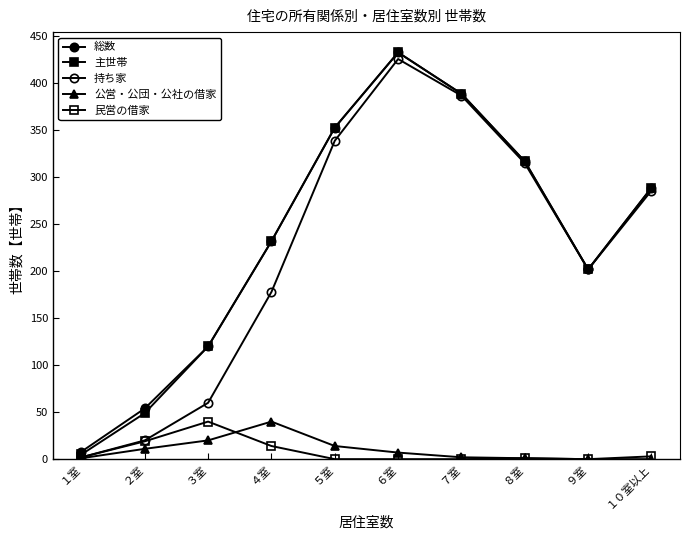

How many values in the 持ち家 series are below 286?

5